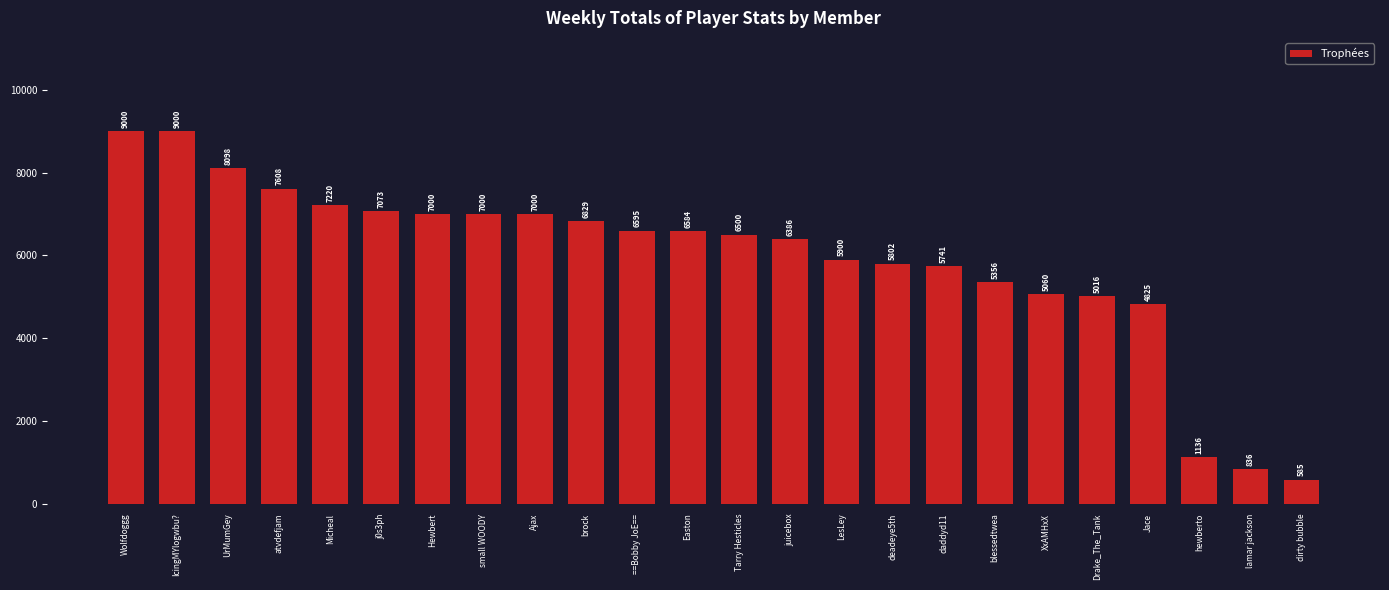

How many data points are less than 6584?

12